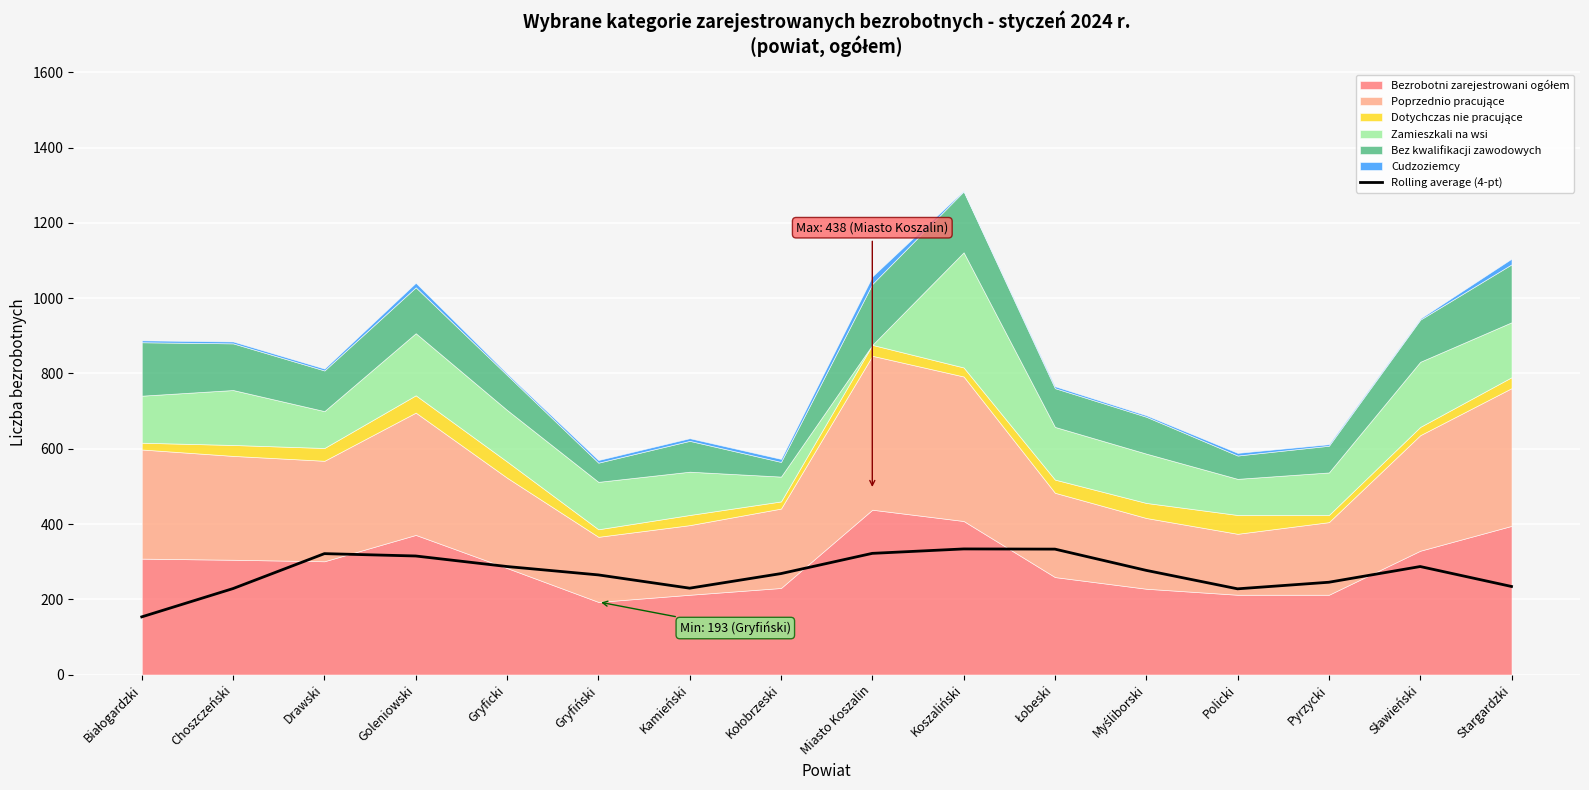

What is the maximum value for Rolling average (4-pt)?

333.8